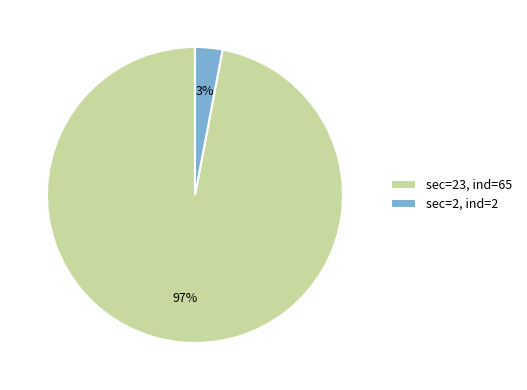

Which slice is the smallest?

sec=2, ind=2